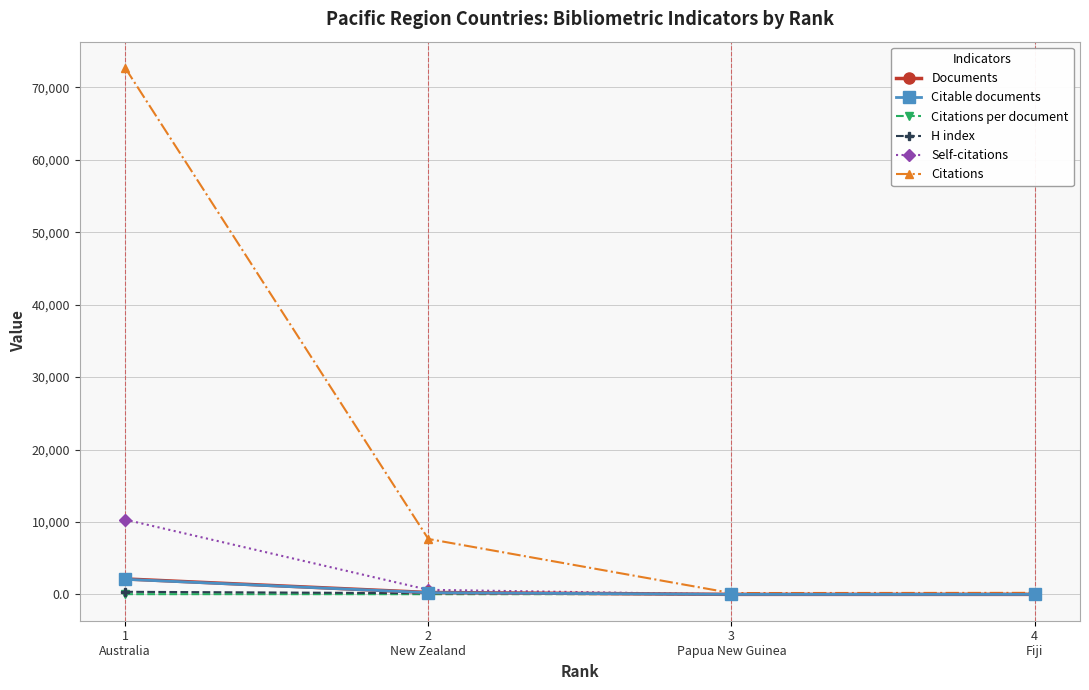

True or false: Citations per document has a value of 34.0 at 1
Australia.

True